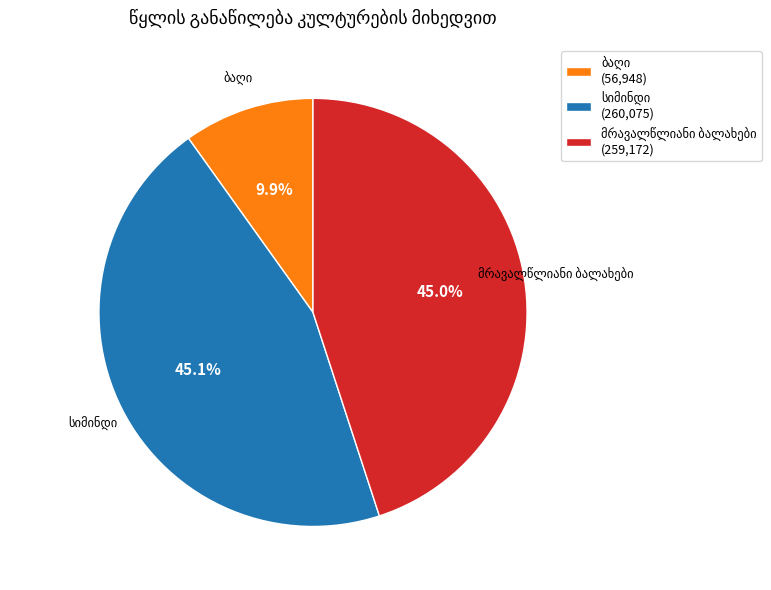

How many slices are in this pie chart?

3